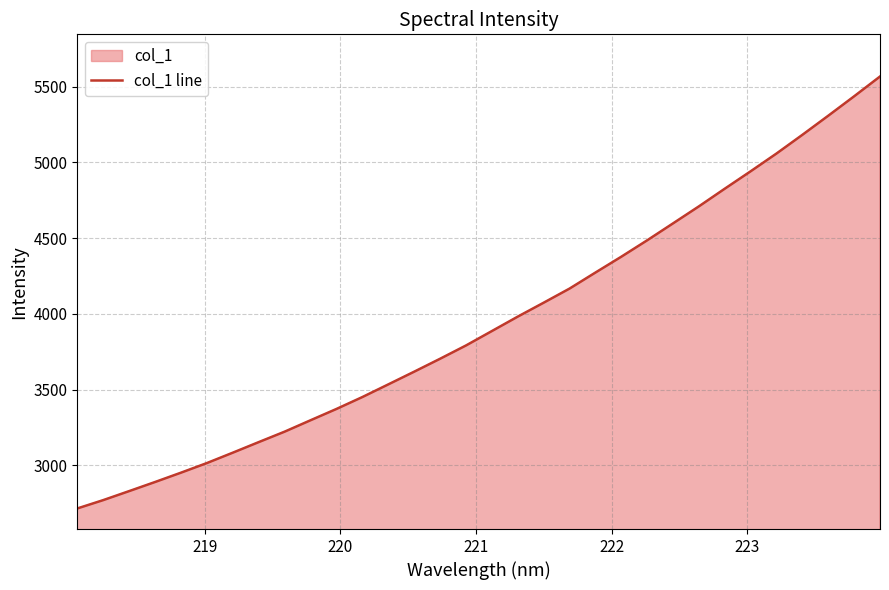

What is the greatest value displayed?

5566.4